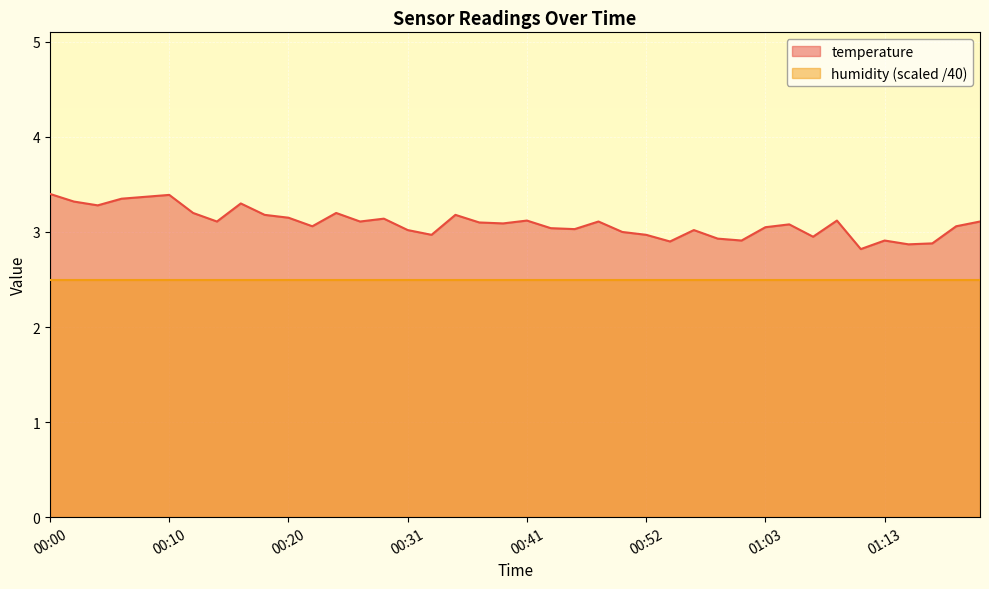

Rank the categories by value from highest to lowest.

00:00, 00:10, 00:08, 00:07, 00:02, 00:17, 00:04, 00:12, 00:25, 00:18, 00:36, 00:20, 00:29, 00:41, 01:09, 00:15, 00:27, 00:48, 01:21, 00:38, 00:39, 01:04, 00:24, 01:19, 01:03, 00:44, 00:46, 00:31, 00:56, 00:50, 00:34, 00:52, 01:06, 00:58, 01:01, 01:13, 00:55, 01:17, 01:16, 01:11